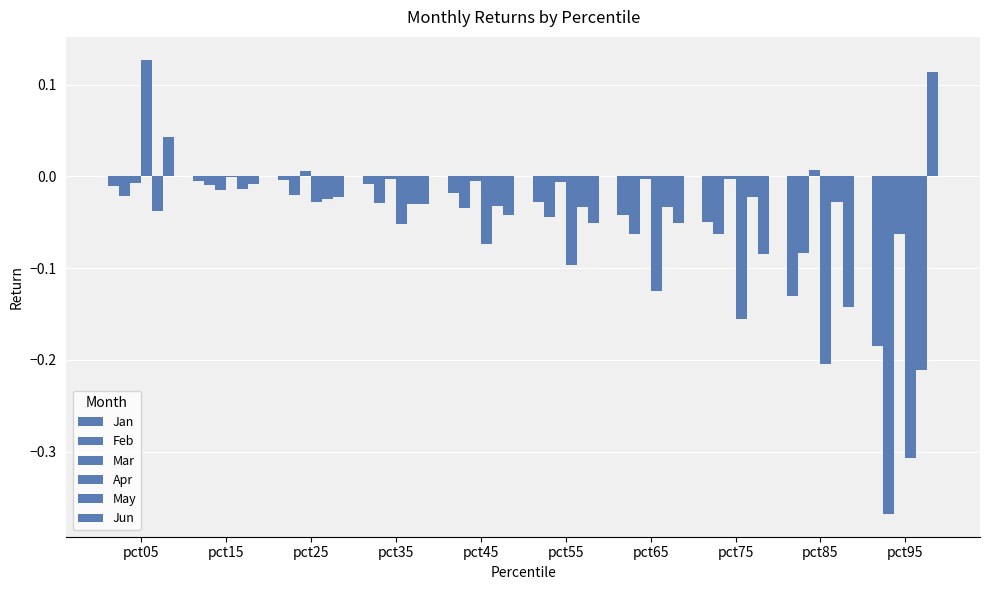

Which series has the largest total across all categories?

Mar